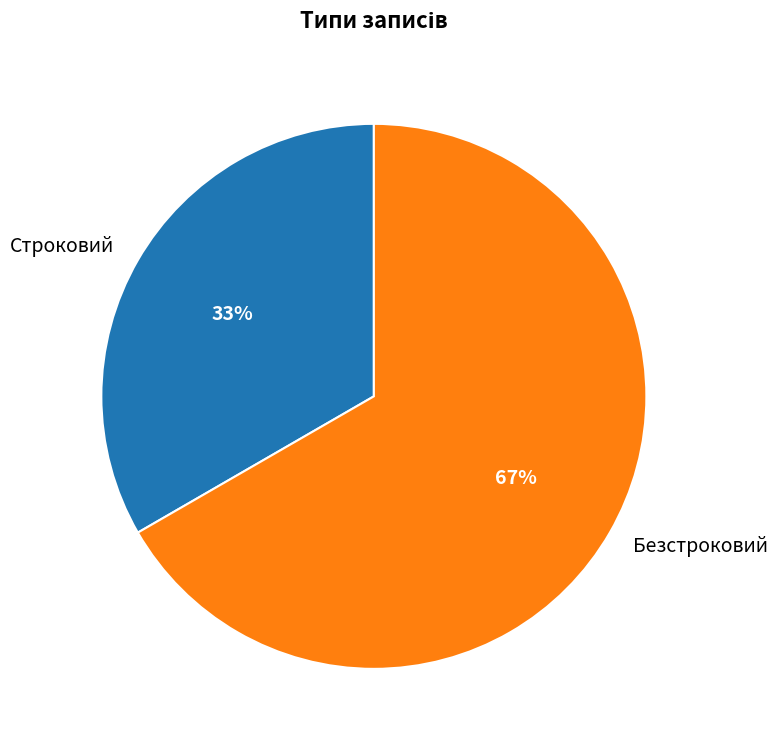

To the nearest percent, what portion does Строковий represent?

33%